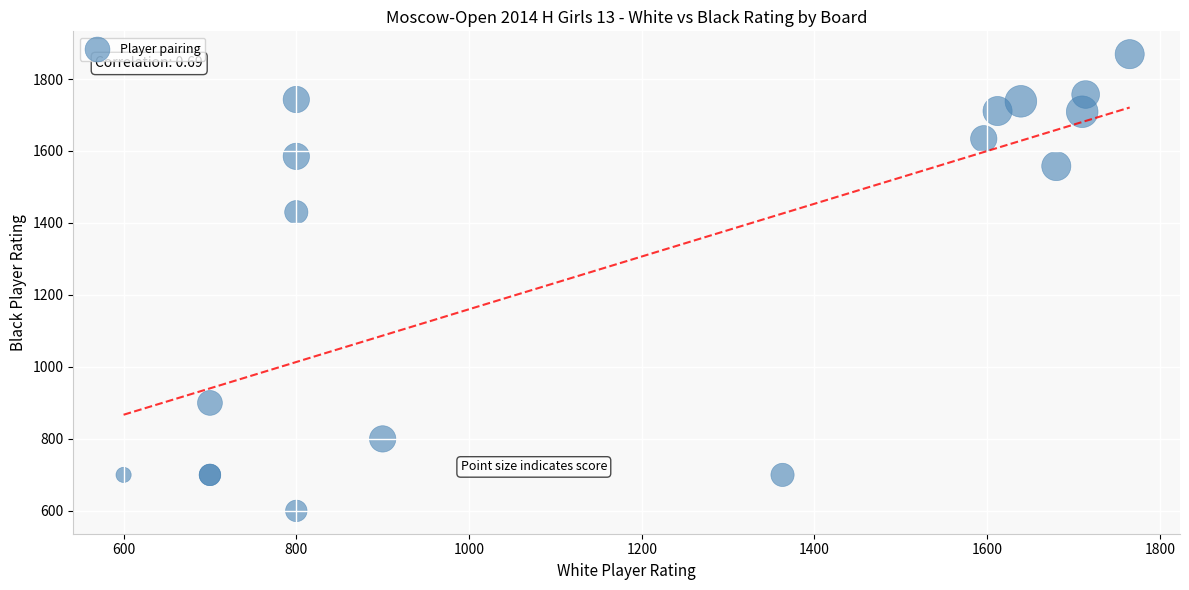

What Y value in the scatter plot is closest to 1234?

1430